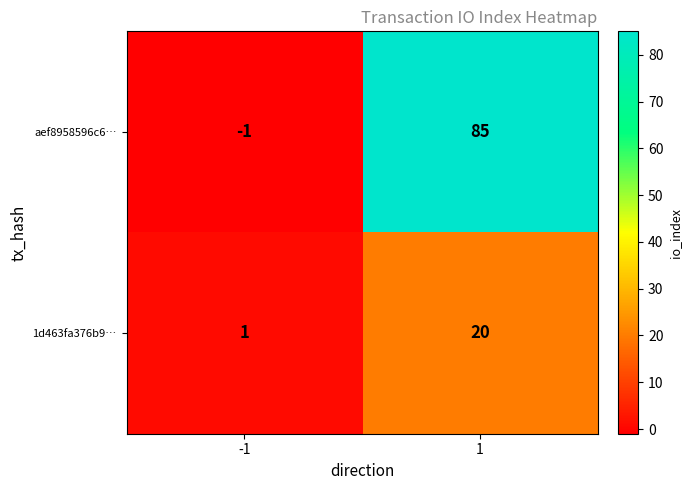

Reading left to right, transcribe all the data shown in this chart.

aef8958596c6…: -1=-1	1=85
1d463fa376b9…: -1=1	1=20